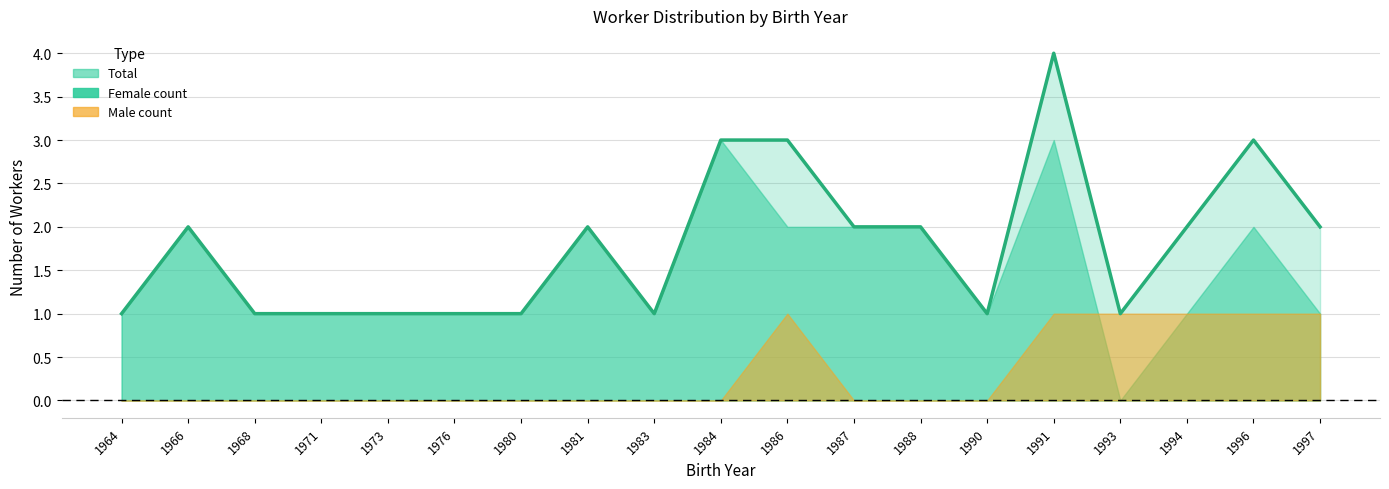

List the series in order of their overall mean, lowest first.

Male count, Female count, Total